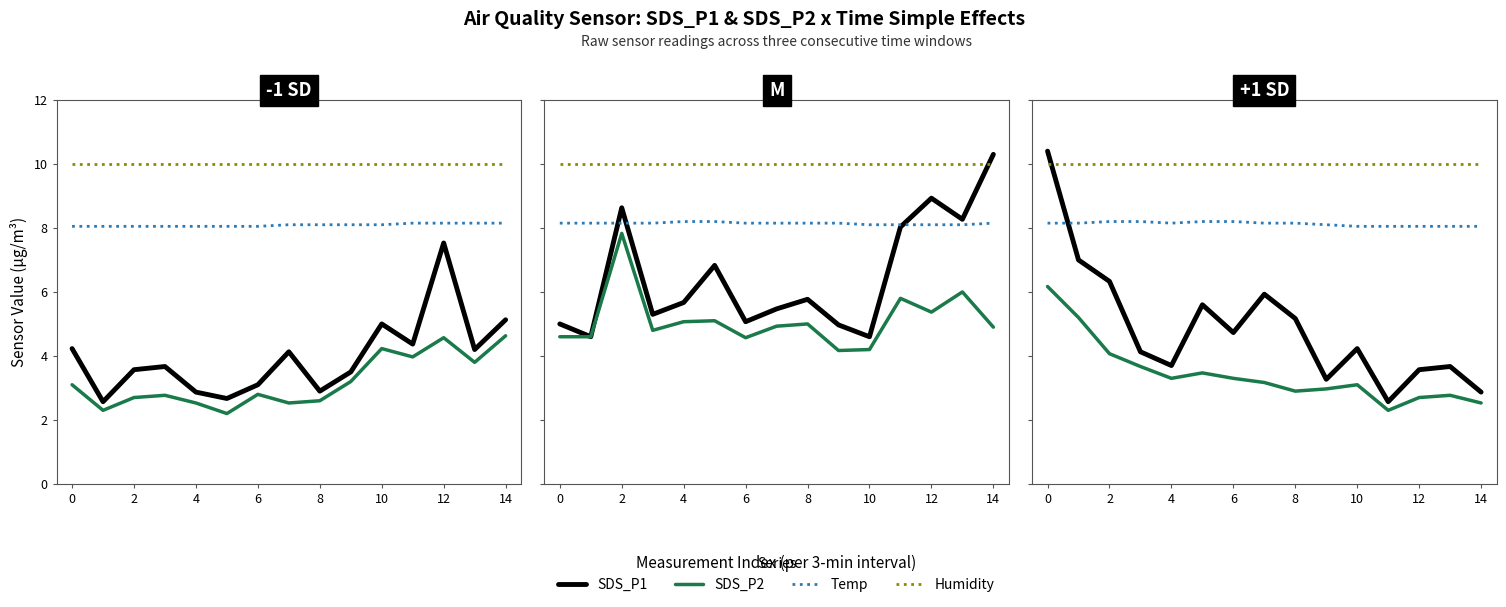

True or false: SDS_P2 has more than 2 points higher than both neighbors.

True